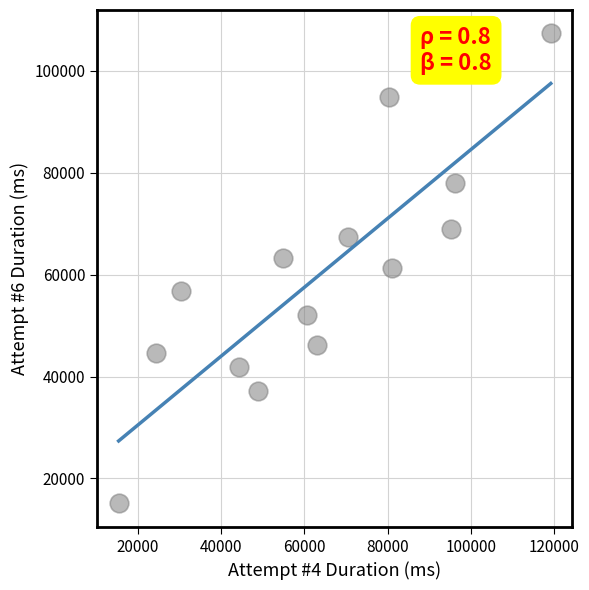

What is the range of X values (max minus min)?

103740